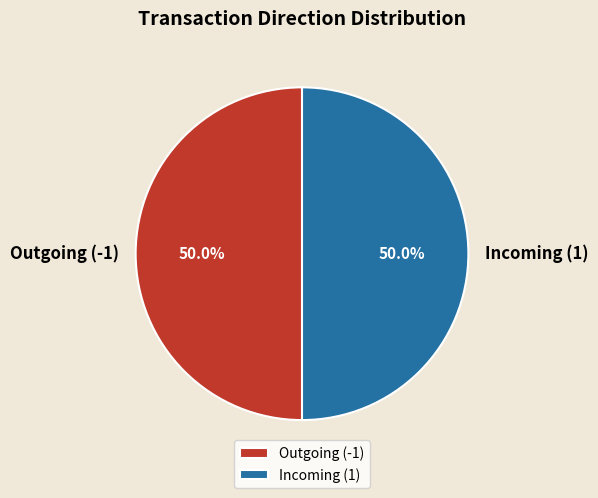

Is the sum of Incoming (1) and Outgoing (-1) greater than half?

Yes